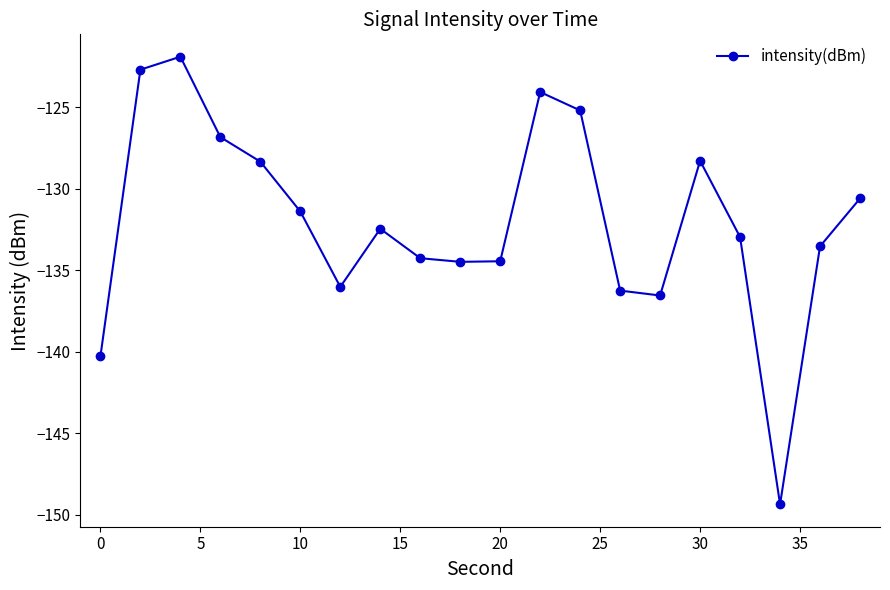

What is the sum of all values?

-2640.0